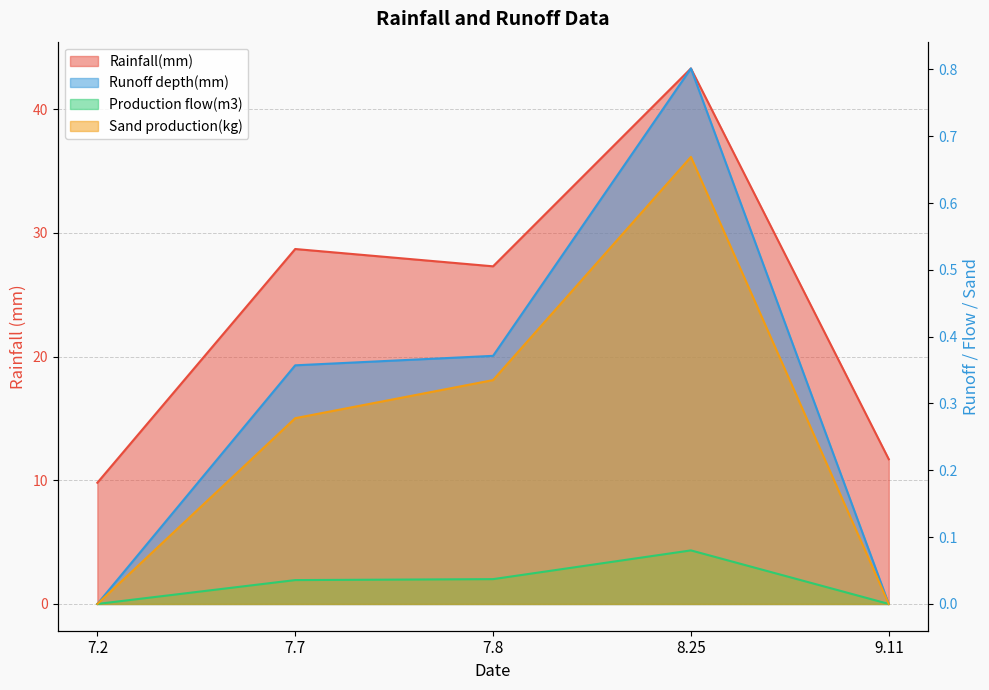

Rank the categories by Sand production(kg) value from highest to lowest.

8.25, 7.8, 7.7, 7.2, 9.11